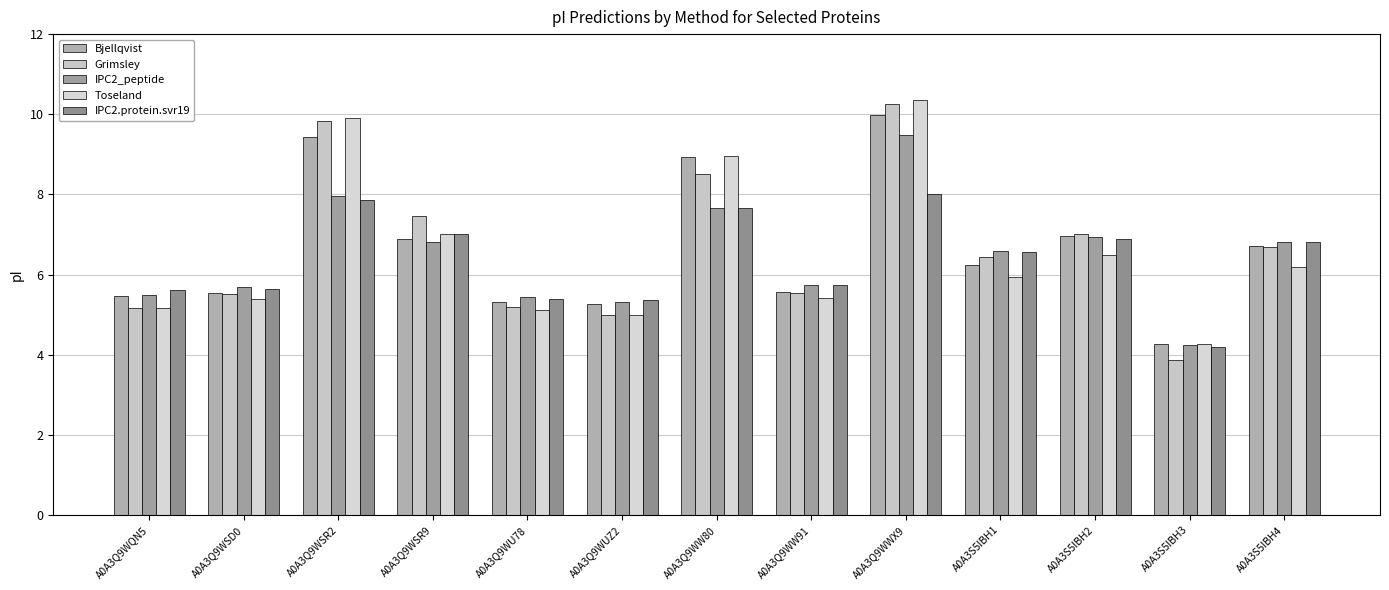

What is the spread (max minus min) of values at A0A3Q9WQN5?

0.4